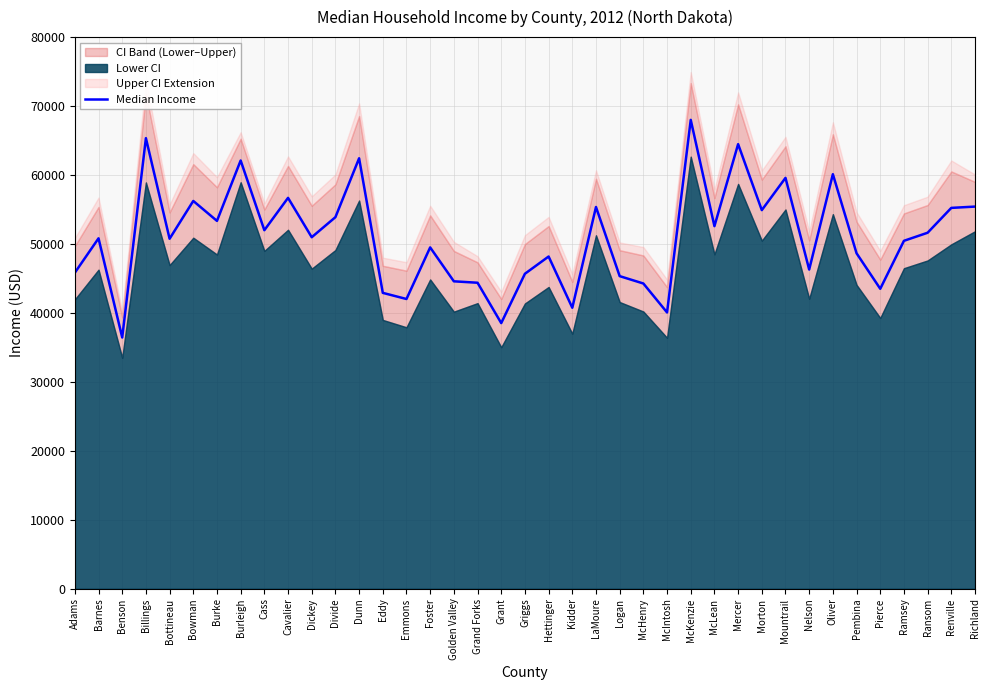

Count the number of categories in the chart.

39